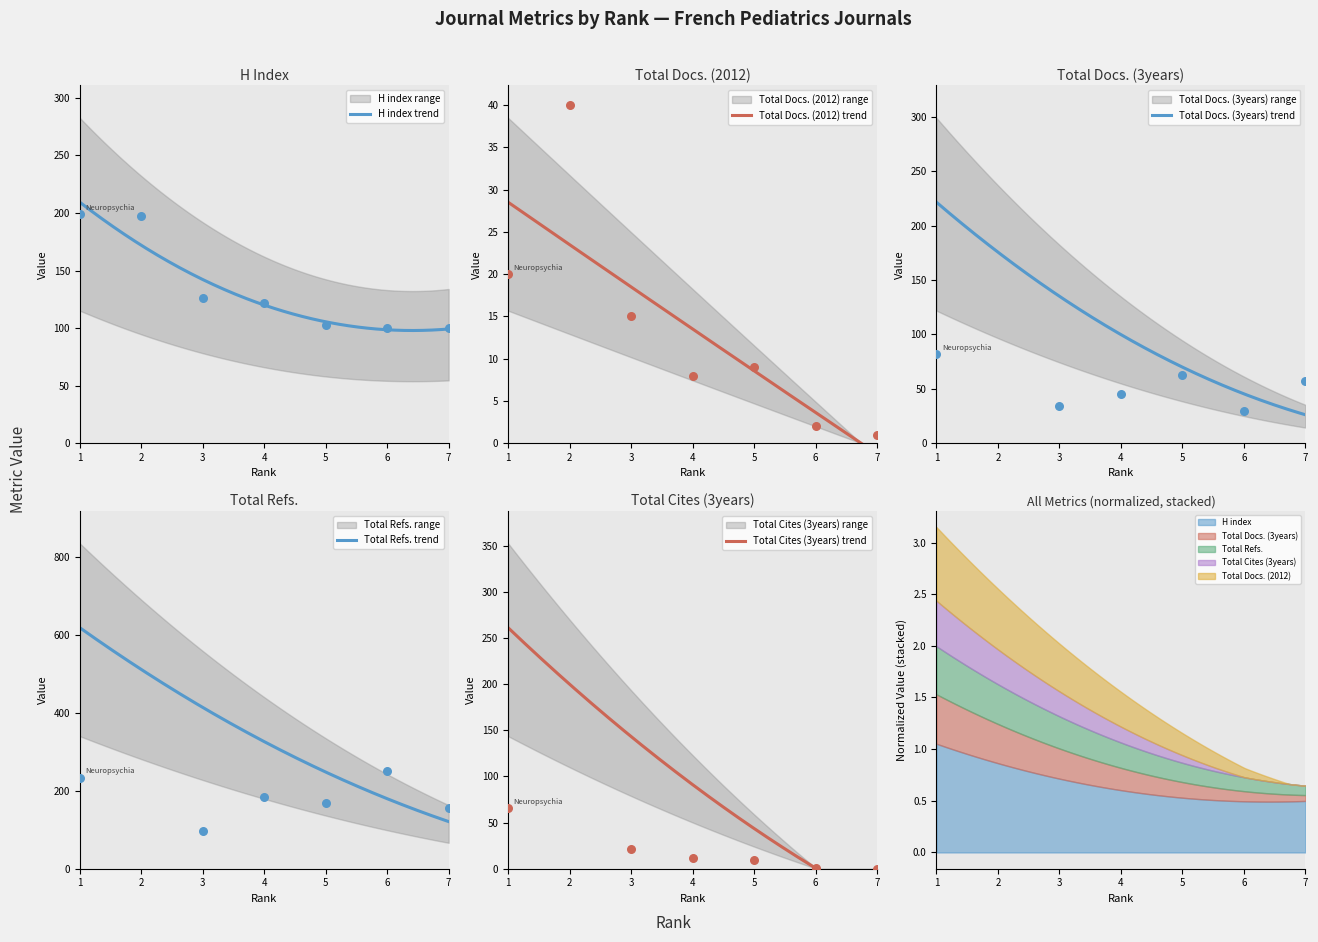

What are all the series names shown in the legend?

H index, Total Docs. (2012), Total Docs. (3years), Total Refs., Total Cites (3years)